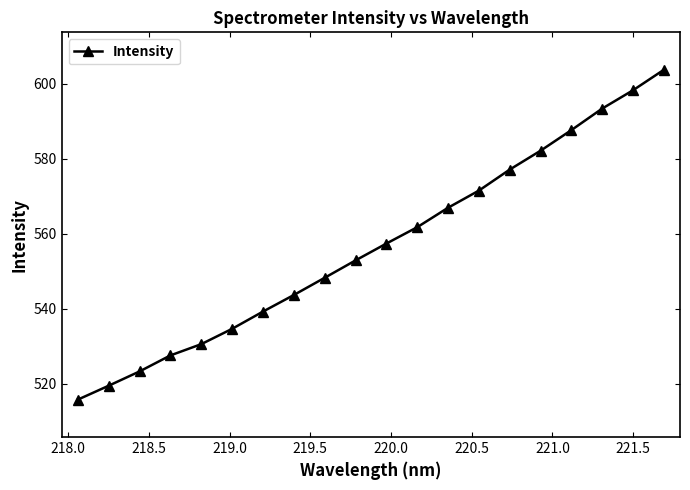

What is the maximum value shown in the chart?

603.8